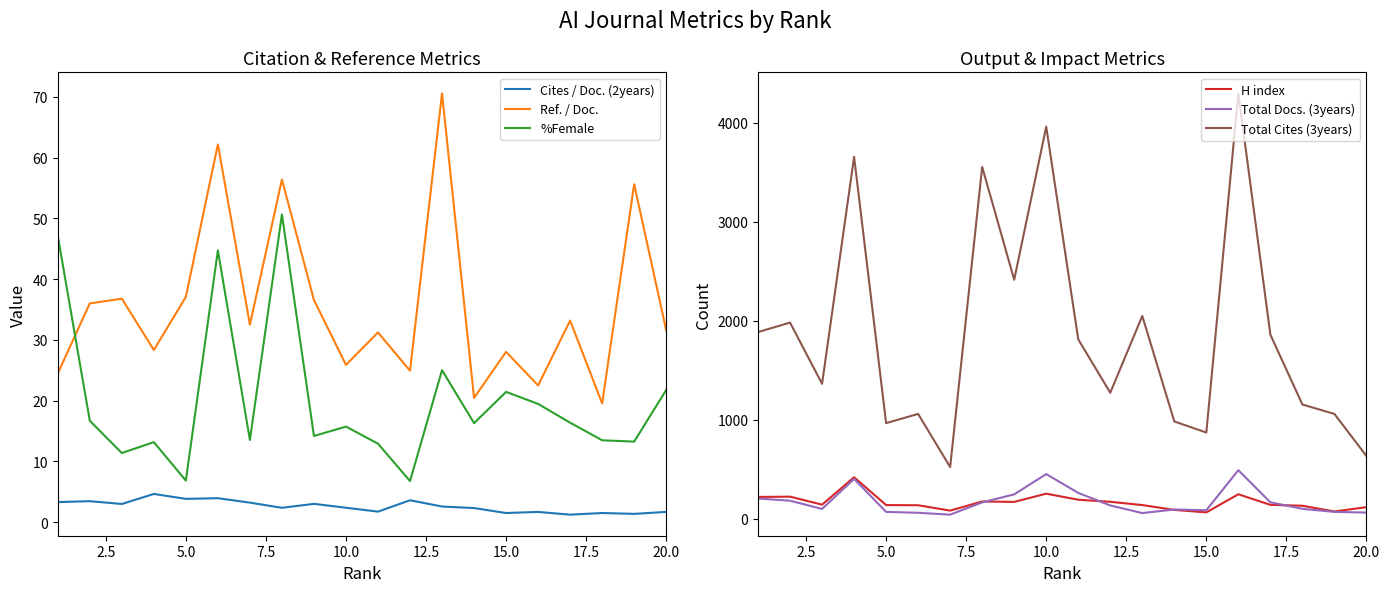

Reading left to right, transcribe all the data shown in this chart.

Cites / Doc. (2years): 3.3	3.4	3.0	4.6	3.8	3.9	3.2	2.3	3.0	2.4	1.7	3.6	2.5	2.3	1.5	1.7	1.2	1.5	1.3	1.7
Ref. / Doc.: 24.5	36.0	36.8	28.3	37.1	62.2	32.5	56.4	36.6	25.9	31.2	24.9	70.6	20.4	28.0	22.5	33.2	19.5	55.6	31.6
%Female: 47.1	16.7	11.4	13.2	6.8	44.7	13.5	50.6	14.2	15.7	12.9	6.7	25.0	16.3	21.4	19.4	16.4	13.5	13.2	21.7
H index: 218.0	221.0	140.0	417.0	136.0	134.0	80.0	172.0	168.0	251.0	190.0	169.0	136.0	87.0	62.0	245.0	138.0	129.0	71.0	115.0
Total Docs. (3years): 202.0	180.0	97.0	400.0	67.0	58.0	39.0	163.0	244.0	449.0	259.0	132.0	55.0	91.0	84.0	488.0	164.0	98.0	67.0	60.0
Total Cites (3years): 1884.0	1980.0	1361.0	3655.0	964.0	1057.0	520.0	3553.0	2413.0	3960.0	1811.0	1271.0	2047.0	981.0	869.0	4296.0	1858.0	1152.0	1057.0	632.0